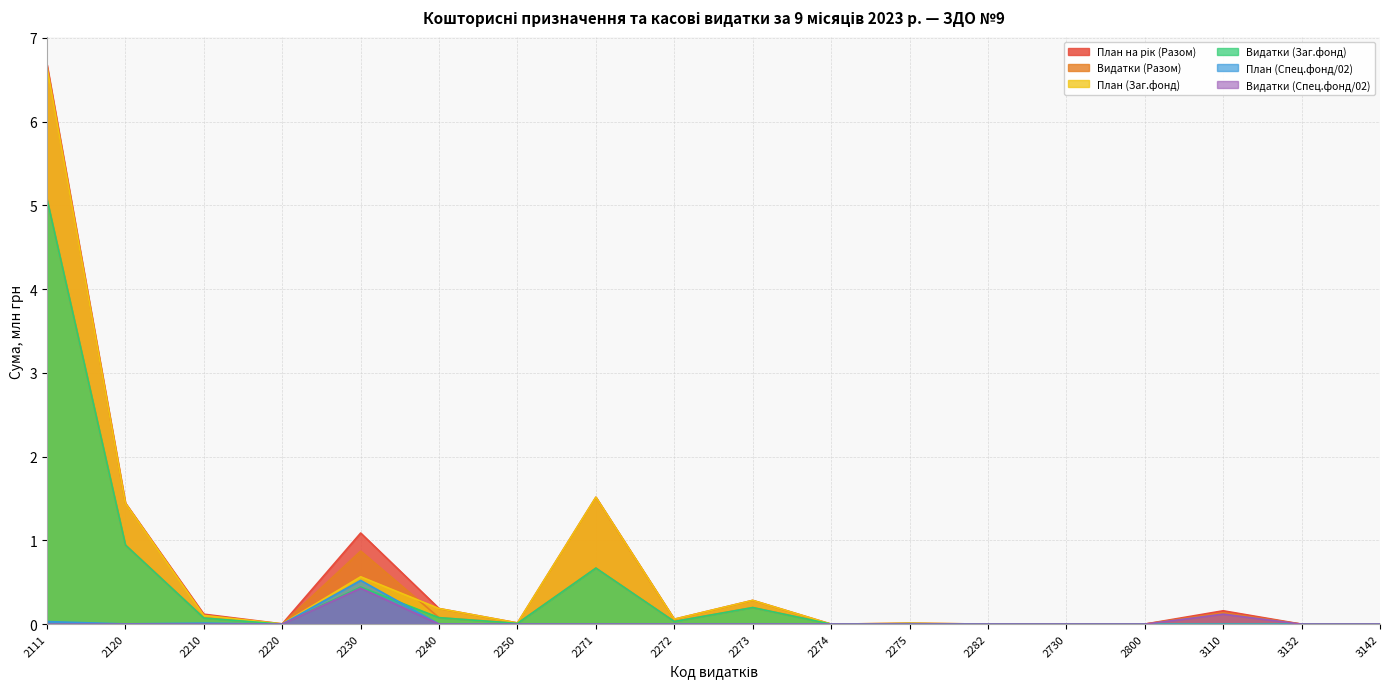

Is the value of План (Заг.фонд) at 3132 greater than the value of План (Спец.фонд/02) at 3110?

No